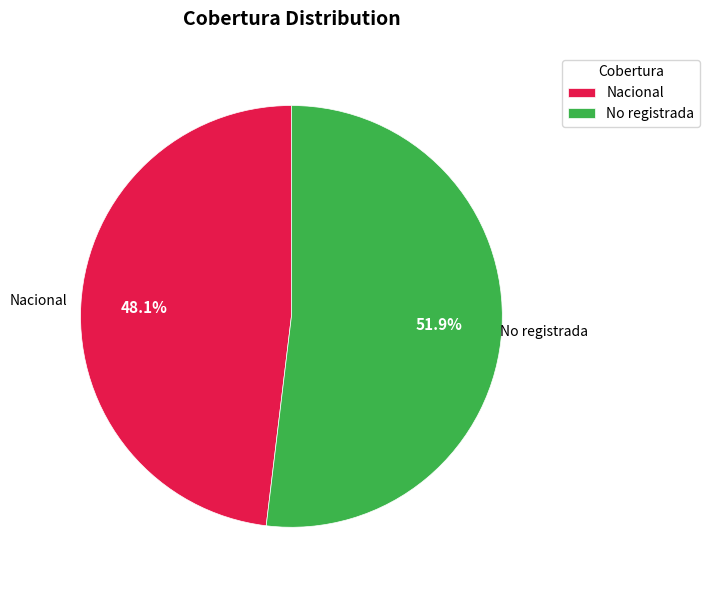

How many slices are in this pie chart?

2